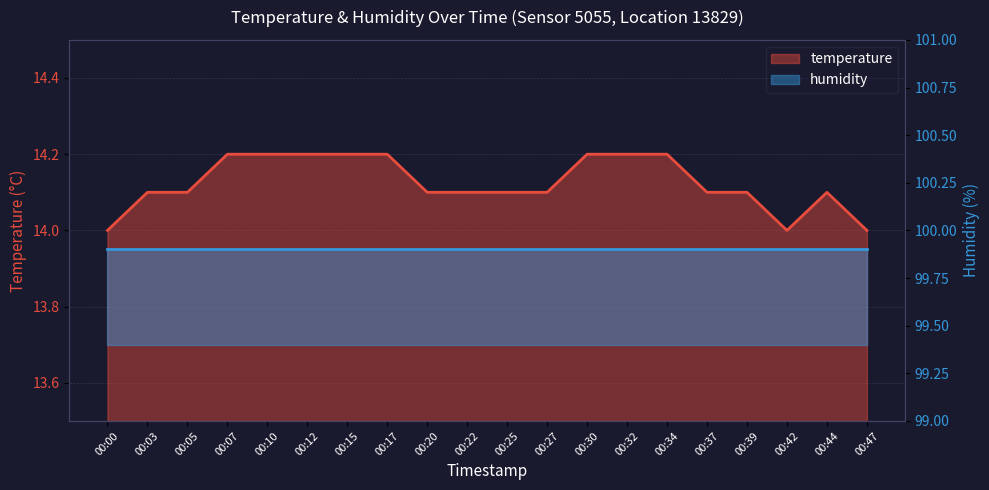

How many interior local peaks (higher than both neighbors) does the data have?

1